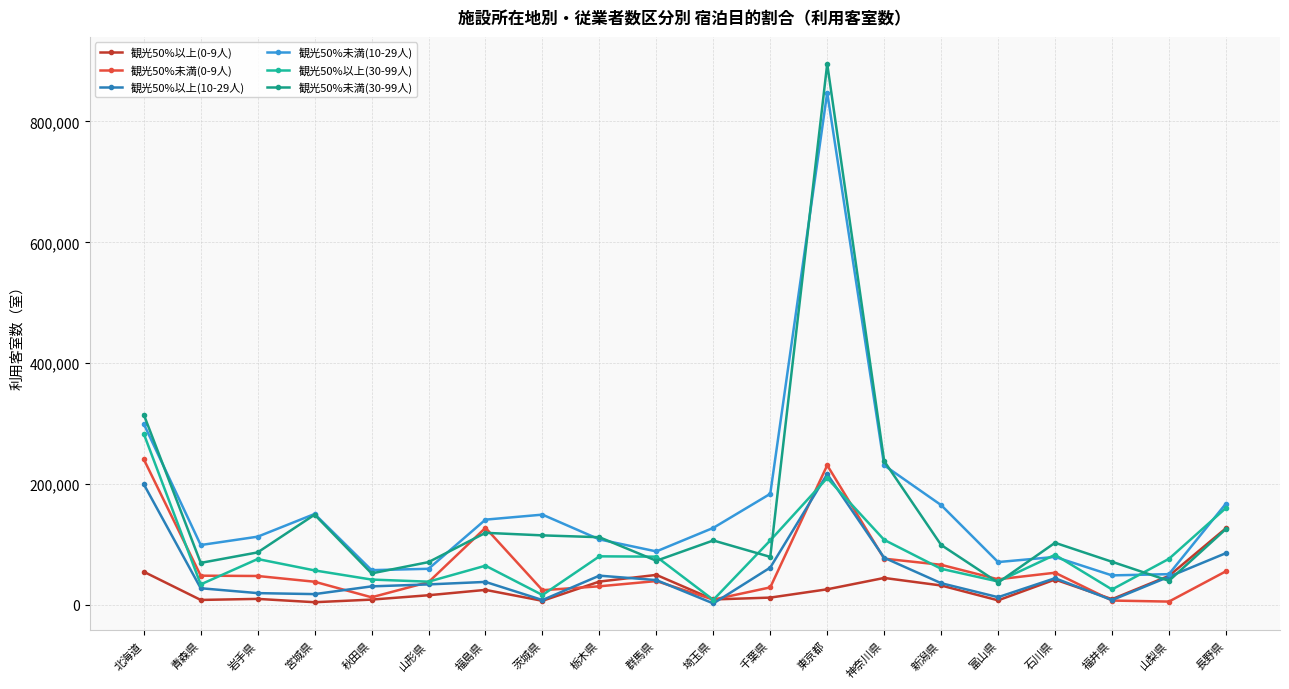

What is the highest value of the 観光50%未満(0-9人) series?

241100